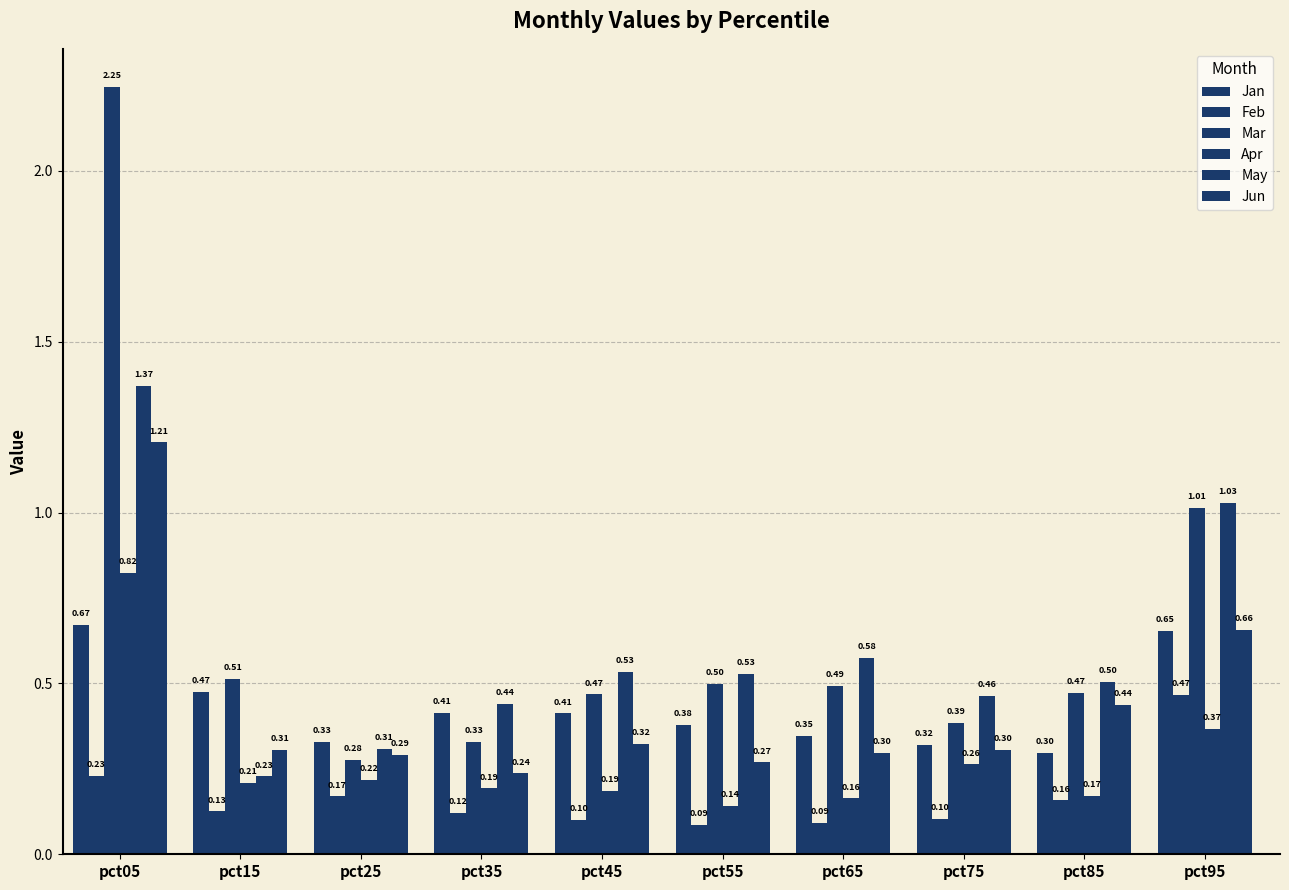

How many bars are there in total?

60